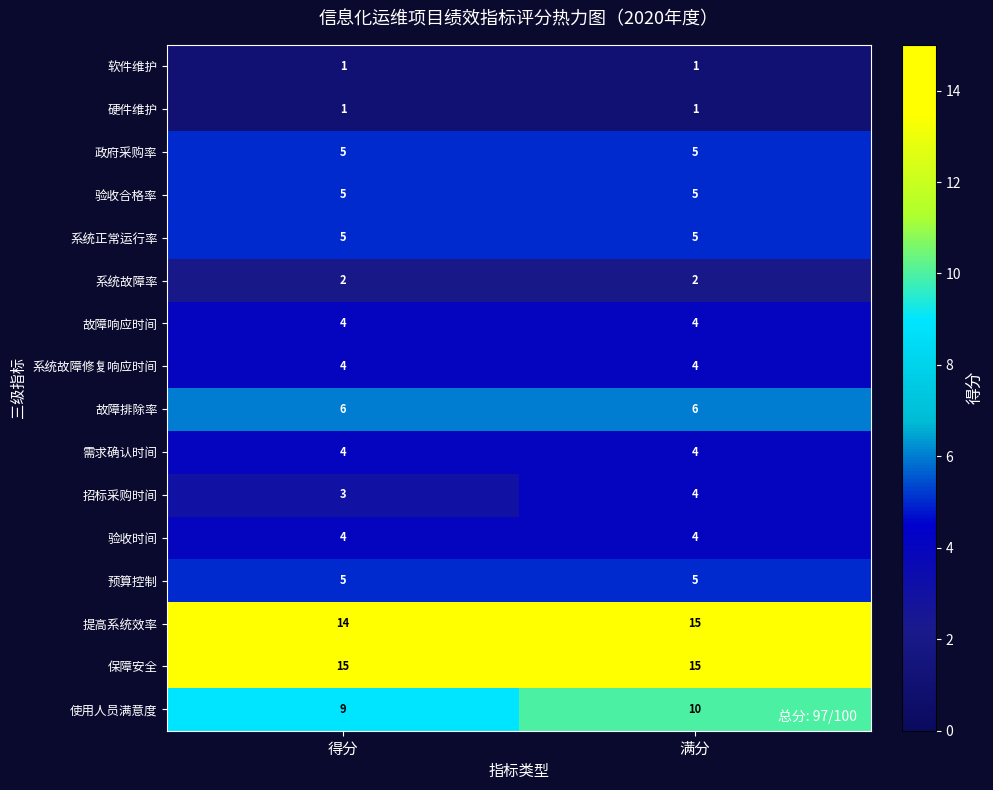

At how many categories does at least one series exceed 13?

2